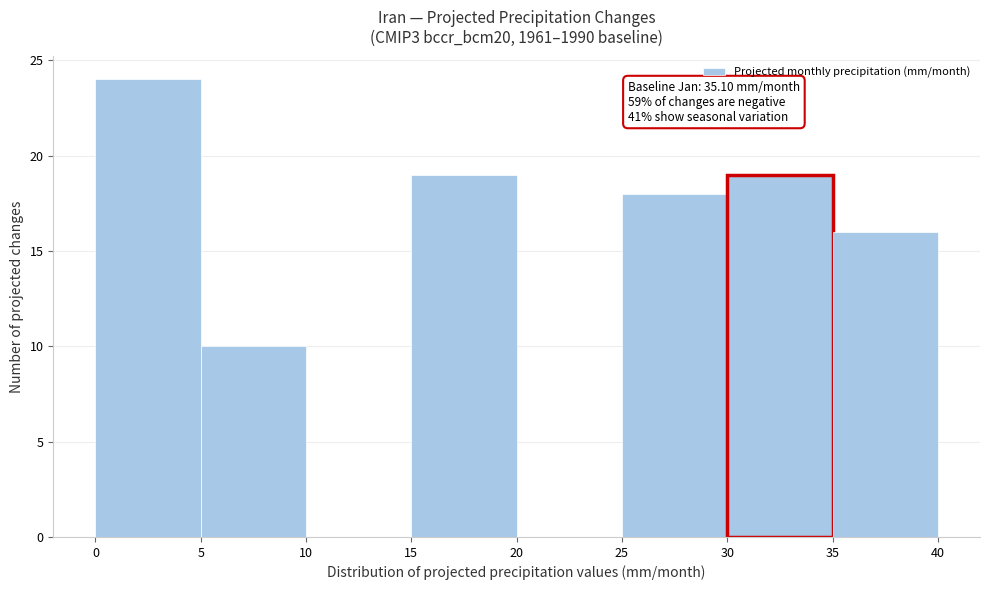

Over which range of the x-axis is the bar tallest?

0 to 5